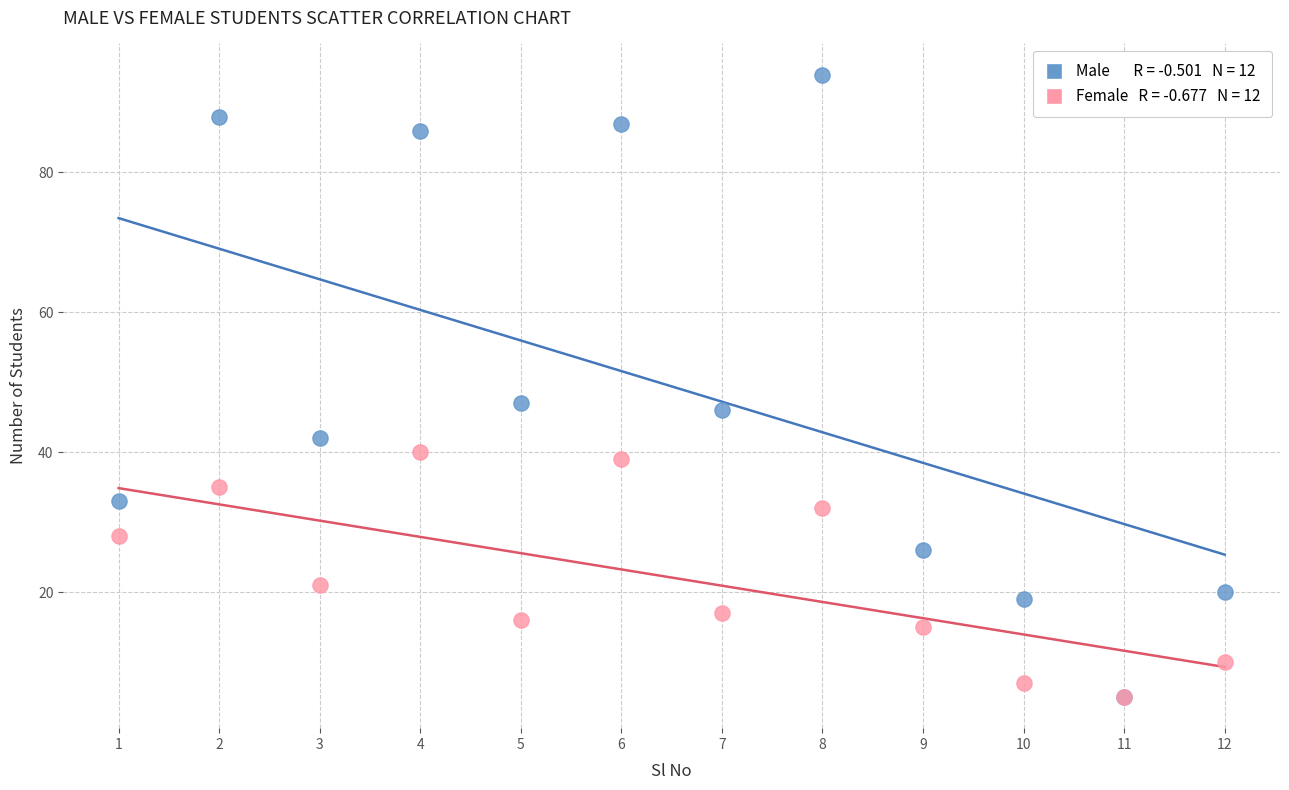

Across all series, what Y value is closest to 49?

47